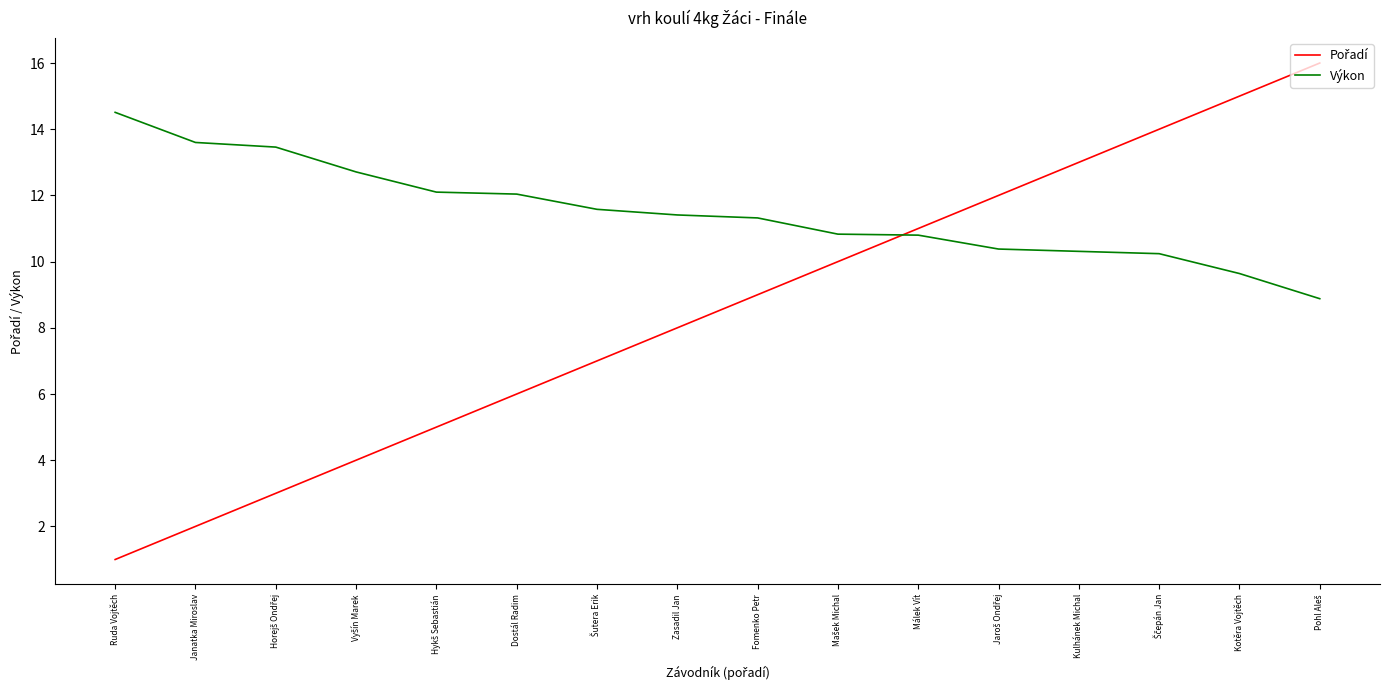

Is it true that Výkon equals 10.8 at Málek Vít?

True